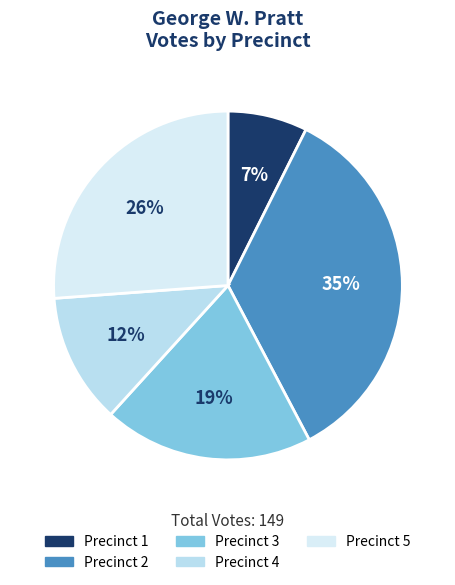

Count the number of slices in the pie.

5